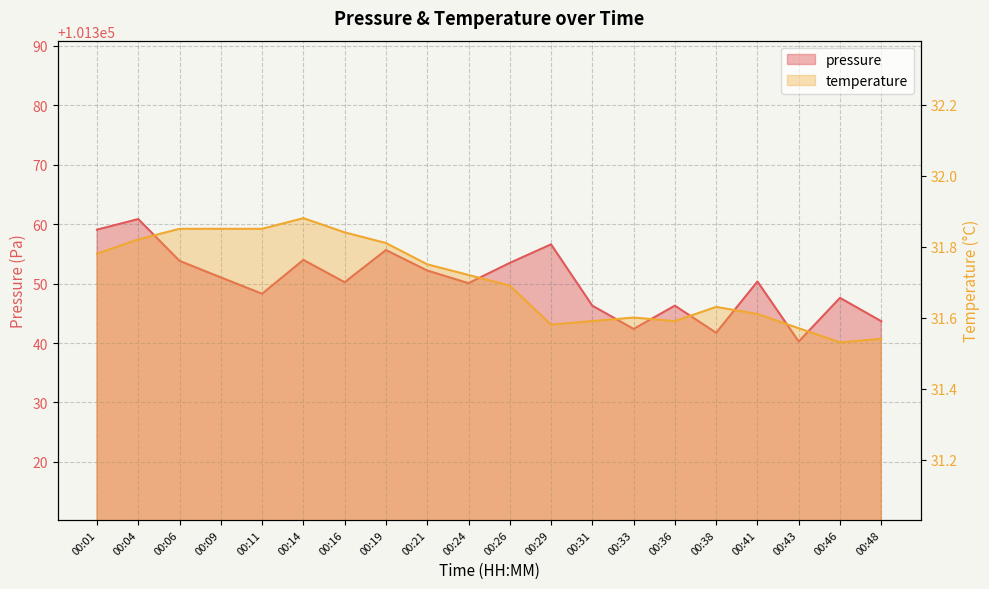

How many data points in pressure are above 101350?

12